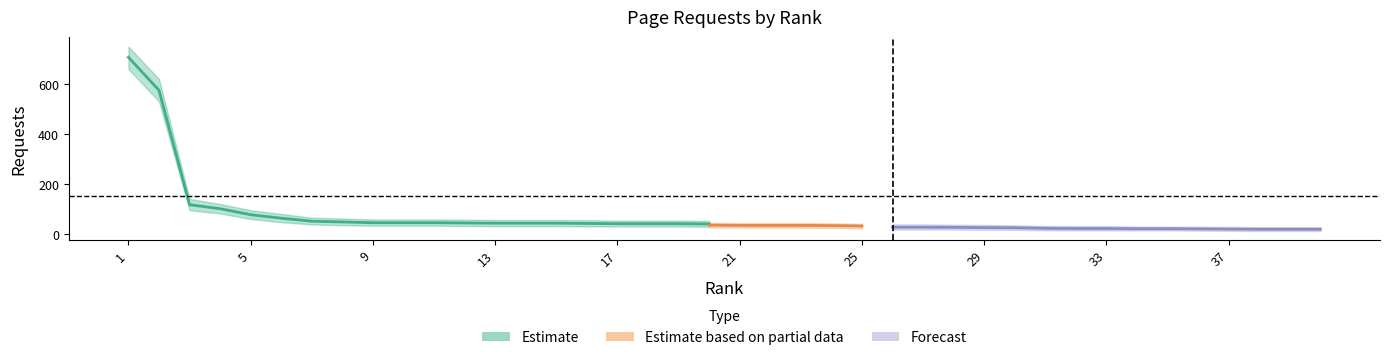

Reading left to right, what are all the values shown in this chart?

requests: 1=707	2=575	3=117	4=101	5=77	6=63	7=51	8=48	9=45	10=45	11=45	12=44	13=43	14=43	15=43	16=42	17=41	18=41	19=41	20=40	21=39	22=39	23=39	24=38	25=36	26=36	27=36	28=35	29=34	30=33	31=30	32=29	33=29	34=28	35=28	36=27	37=26	38=25	39=25	40=25
upper: 1=750	2=620	3=140	4=120	5=95	6=80	7=65	8=62	9=58	10=58	11=58	12=57	13=56	14=56	15=56	16=55	17=53	18=53	19=53	20=52	21=51	22=51	23=51	24=50	25=48	26=48	27=48	28=46	29=45	30=43	31=40	32=39	33=39	34=37	35=37	36=36	37=35	38=34	39=34	40=34
lower: 1=660	2=530	3=95	4=82	5=60	6=47	7=38	8=35	9=33	10=33	11=33	12=32	13=31	14=31	15=31	16=30	17=30	18=30	19=30	20=29	21=28	22=28	23=28	24=27	25=25	26=25	27=25	28=25	29=24	30=24	31=21	32=20	33=20	34=20	35=20	36=19	37=18	38=17	39=17	40=17